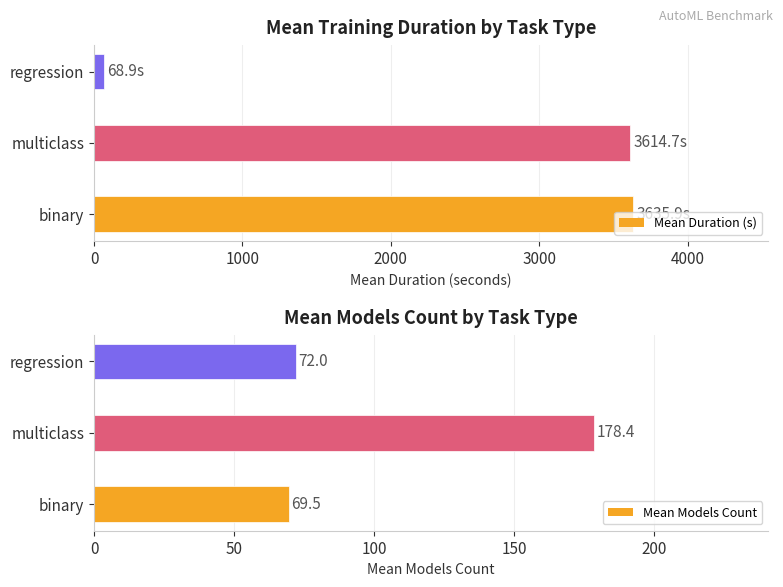

The Mean Duration (s) series shows 6335.3 at binary. True or false?

False